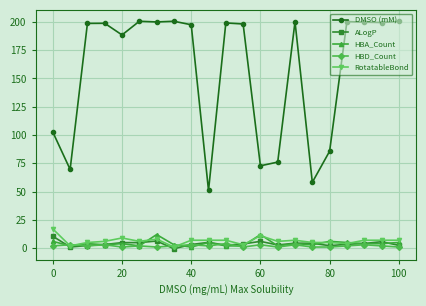

Which series has the largest total across all categories?

DMSO (mM)